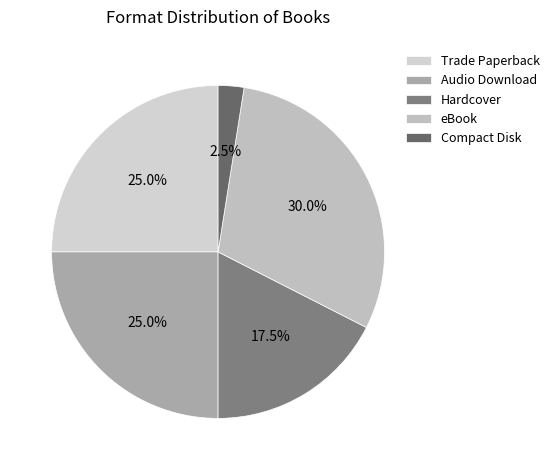

Does Compact Disk account for over 50% of the chart?

No